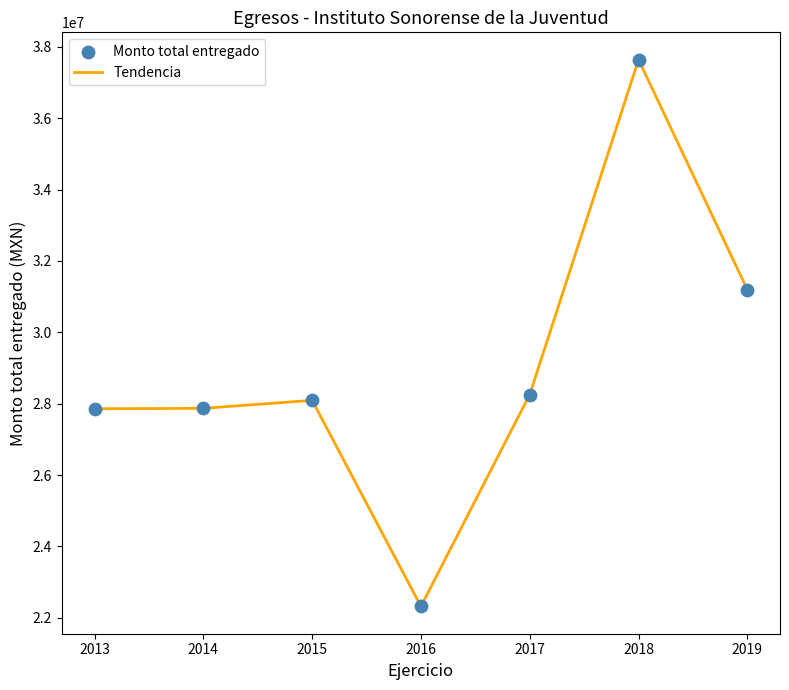

True or false: the data has more than 1 interior local peaks.

True